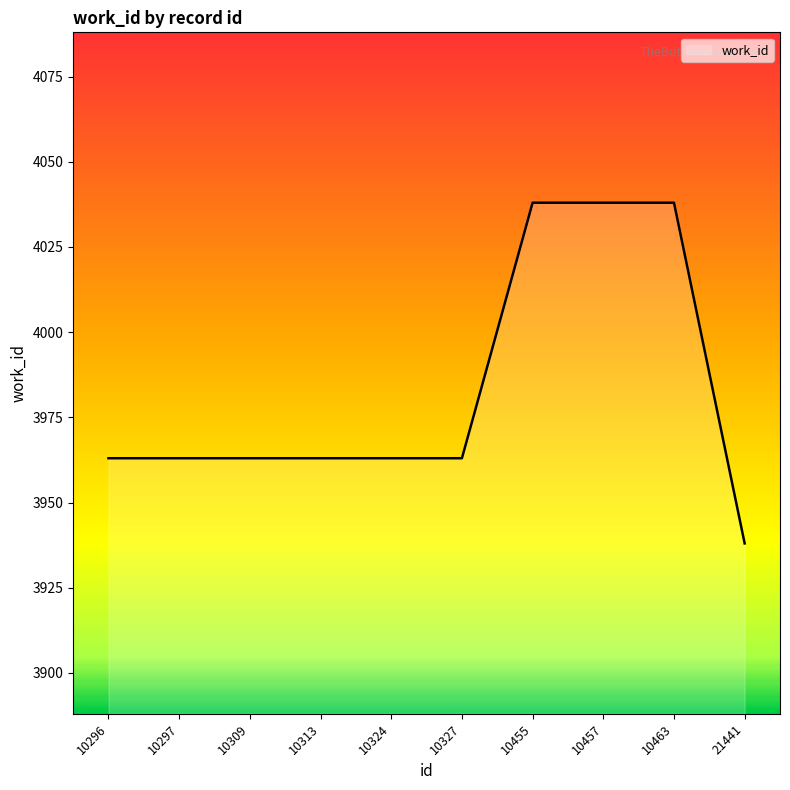

Approximately how many times larger is the value at 10455 compared to 10309?

1.0